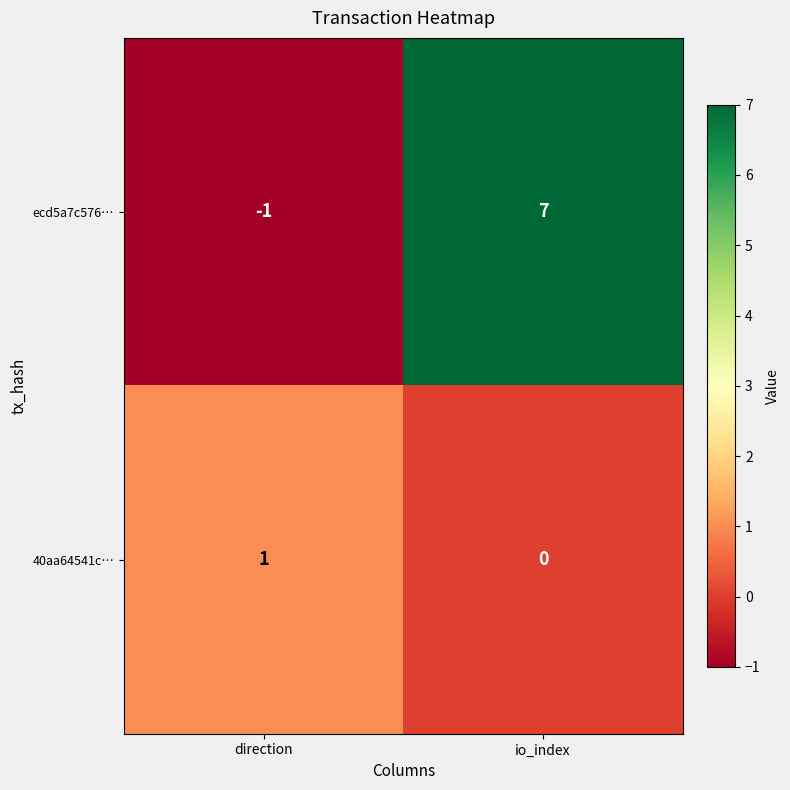

What is the sum of all ecd5a7c576… values?

6